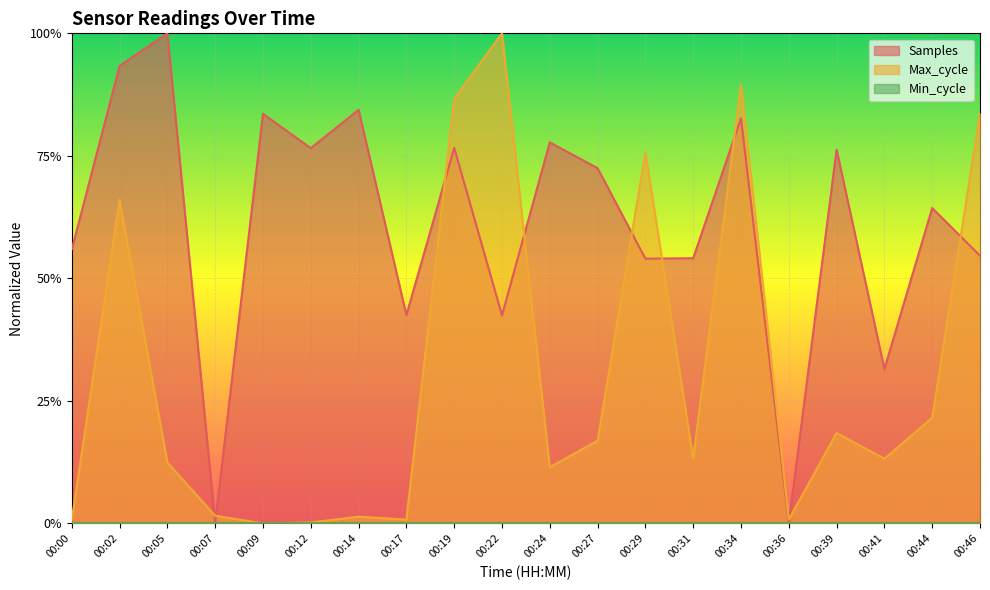

What is the sum of all Max_cycle values?

6.1